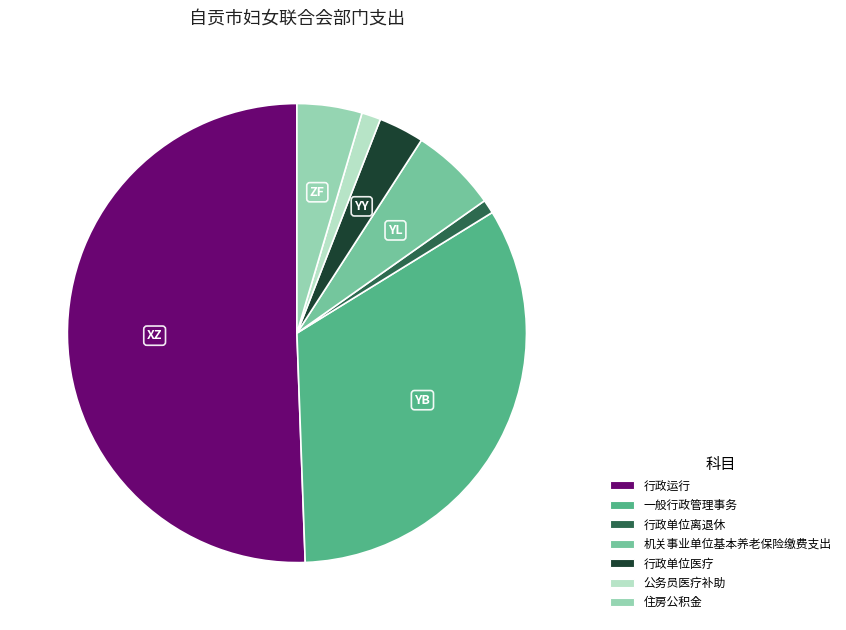

Which slice is the largest?

行政运行